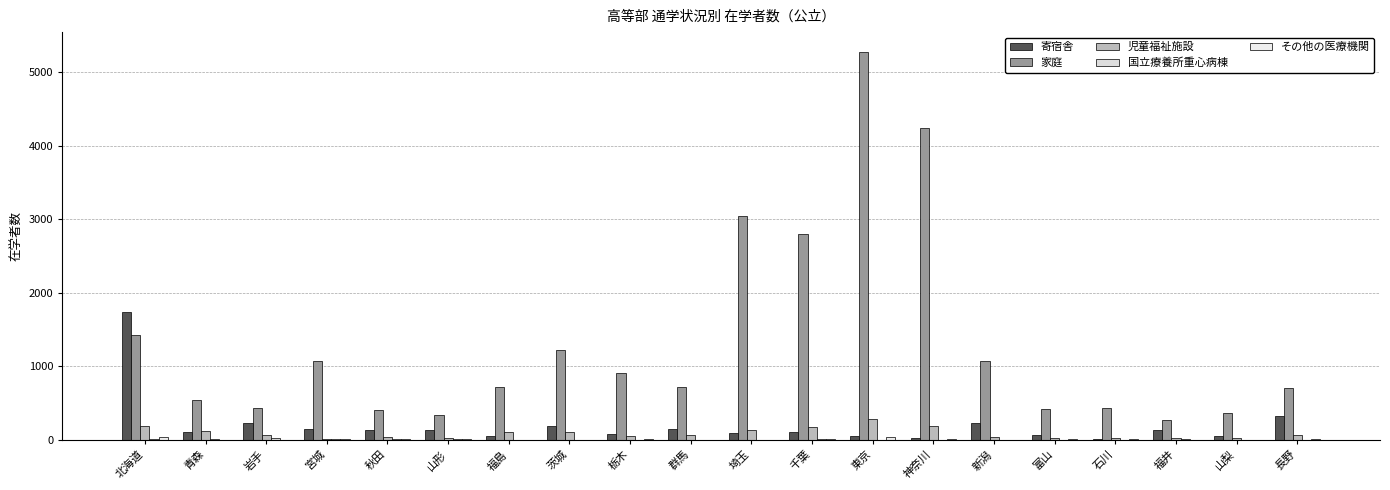

What is the sum of all 寄宿舎 values?

4062